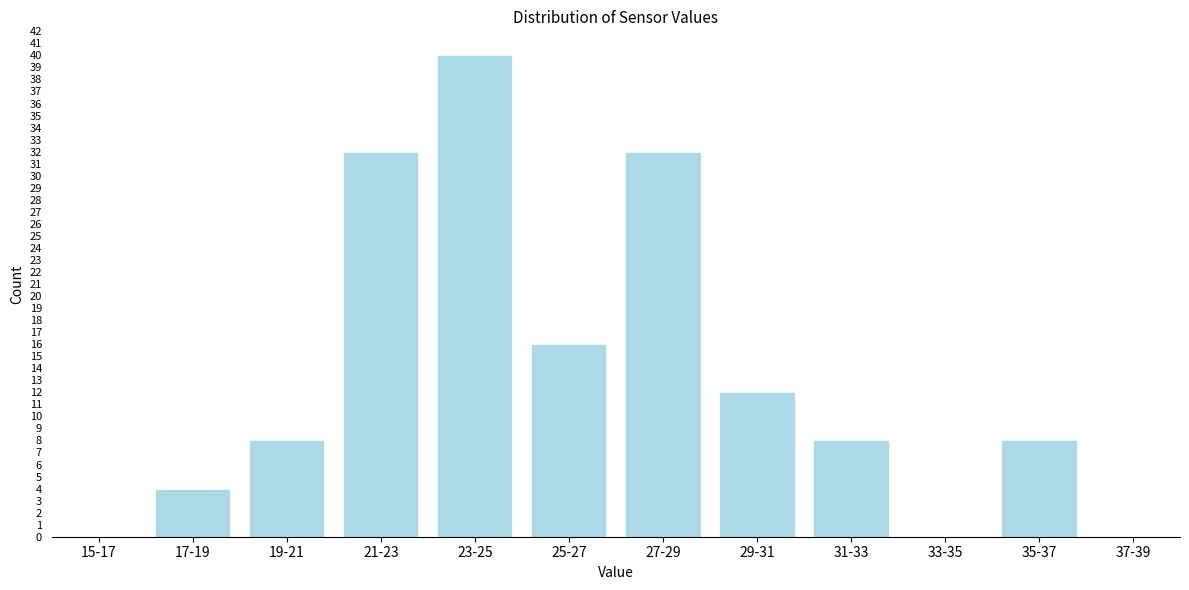

Reading right to left, transcribe all the data shown in this chart.

37-39=0	35-37=8	33-35=0	31-33=8	29-31=12	27-29=32	25-27=16	23-25=40	21-23=32	19-21=8	17-19=4	15-17=0